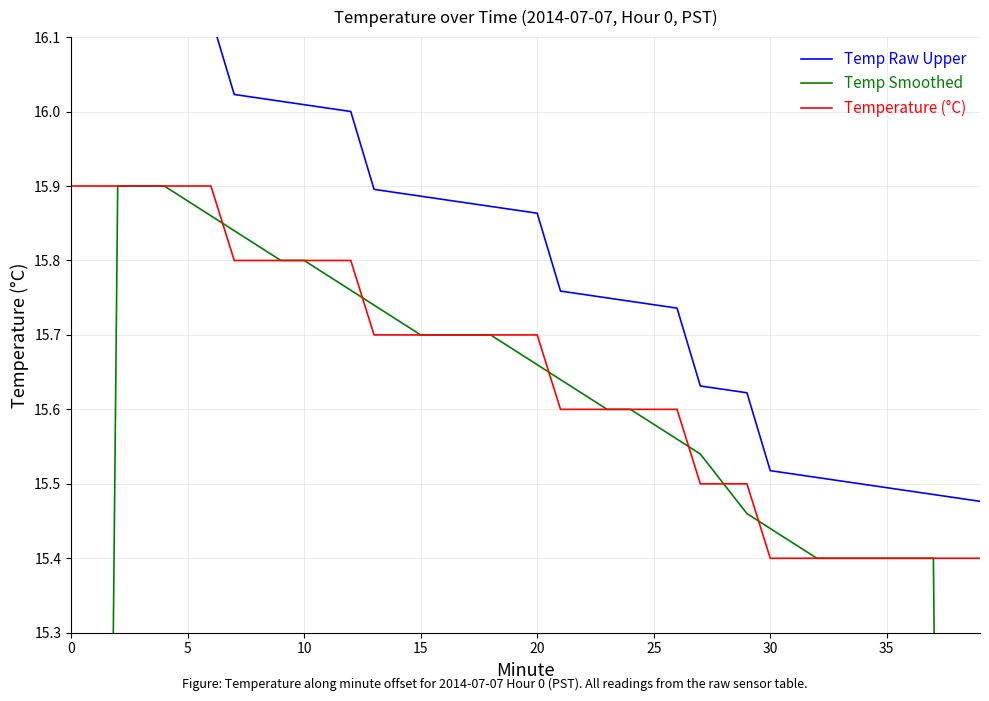

What is the difference between the second highest and second lowest values in the Temp Smoothed series?

6.4